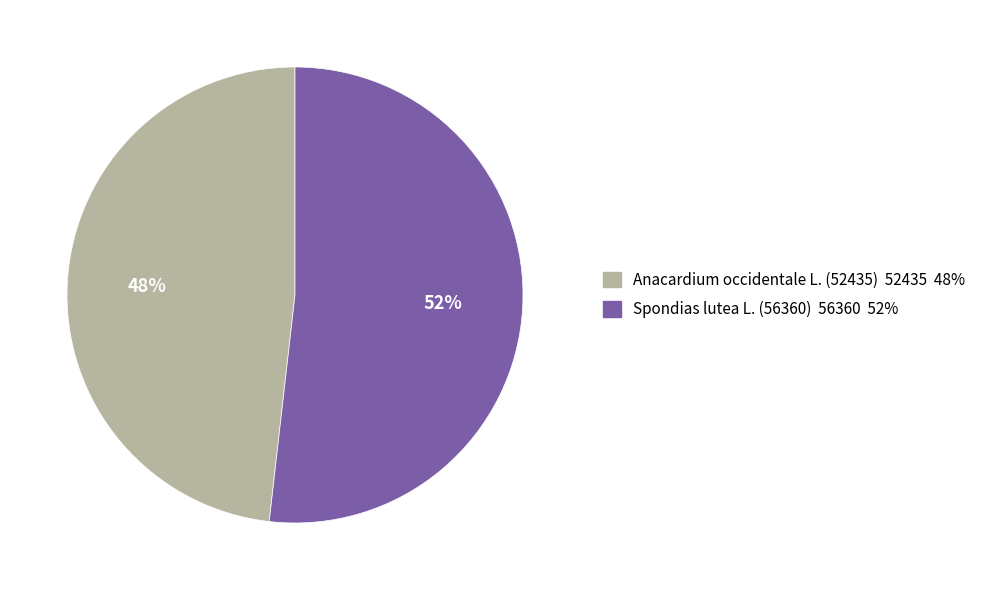

Is there any slice that represents more than half of the pie?

Yes